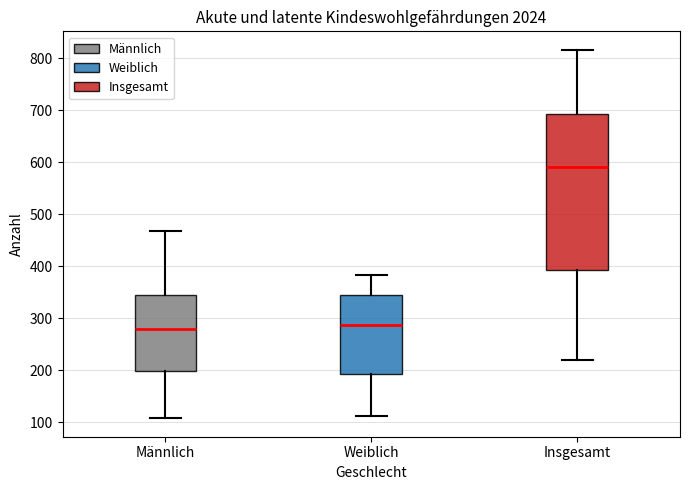

Reading left to right, transcribe this box plot: for each box, give where its median line is, the range the box spans, and where its two whiskers end, as read against the y-axis. The values are not printed on the chart, so give them approximately, as read against the axis.

Männlich: median 280, box 200 to 350, whiskers 110 to 470
Weiblich: median 290, box 190 to 350, whiskers 110 to 380
Insgesamt: median 590, box 390 to 690, whiskers 220 to 820